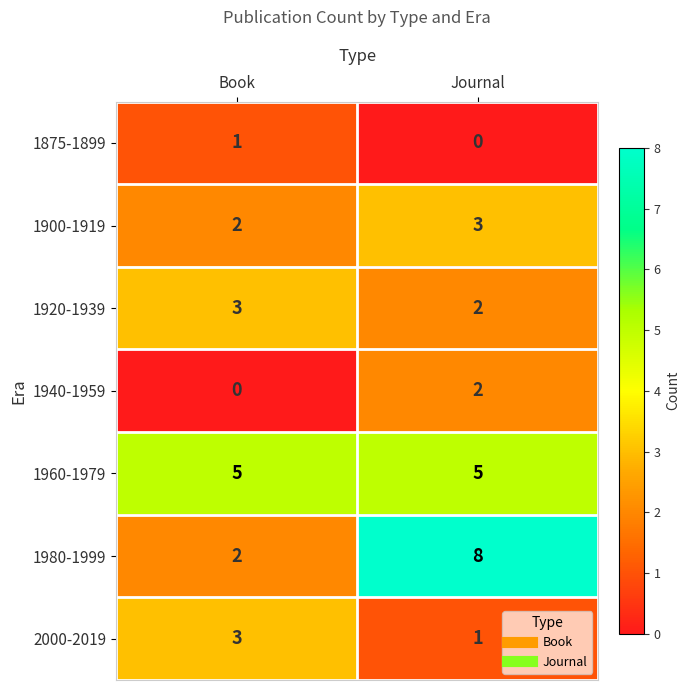

The 2000-2019 series shows 1 at Book. True or false?

False